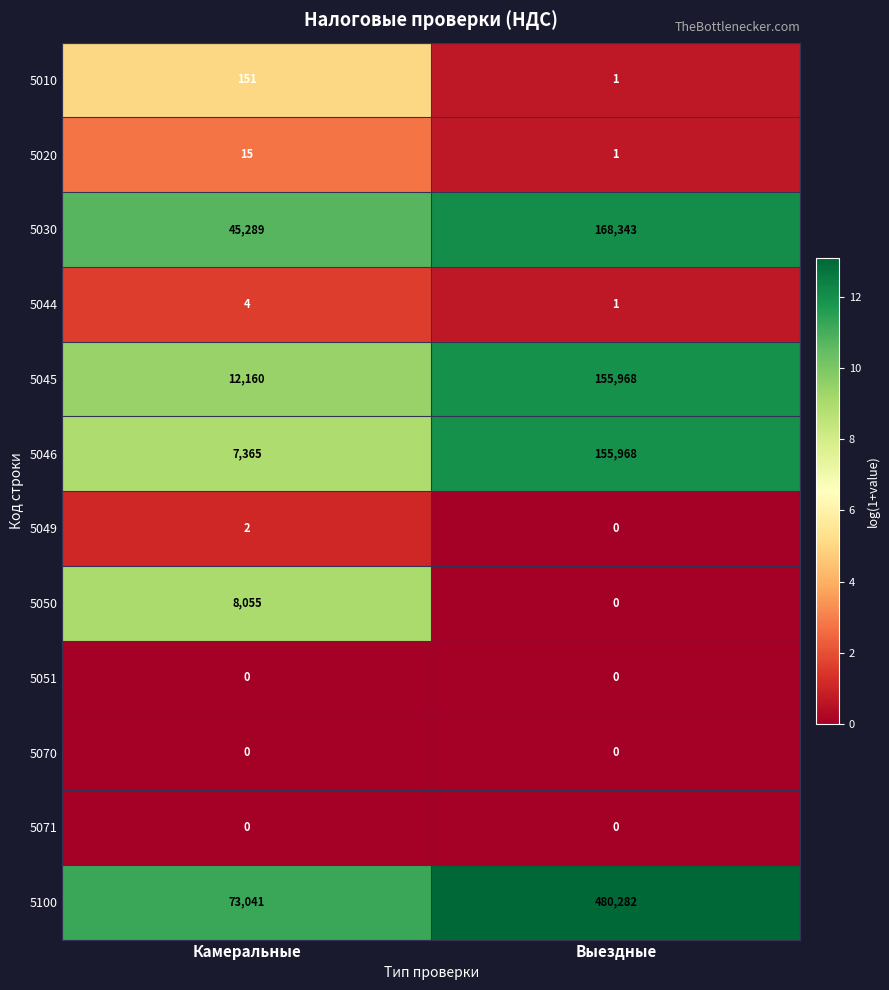

What is the difference between the highest and lowest values at Выездные?

480282